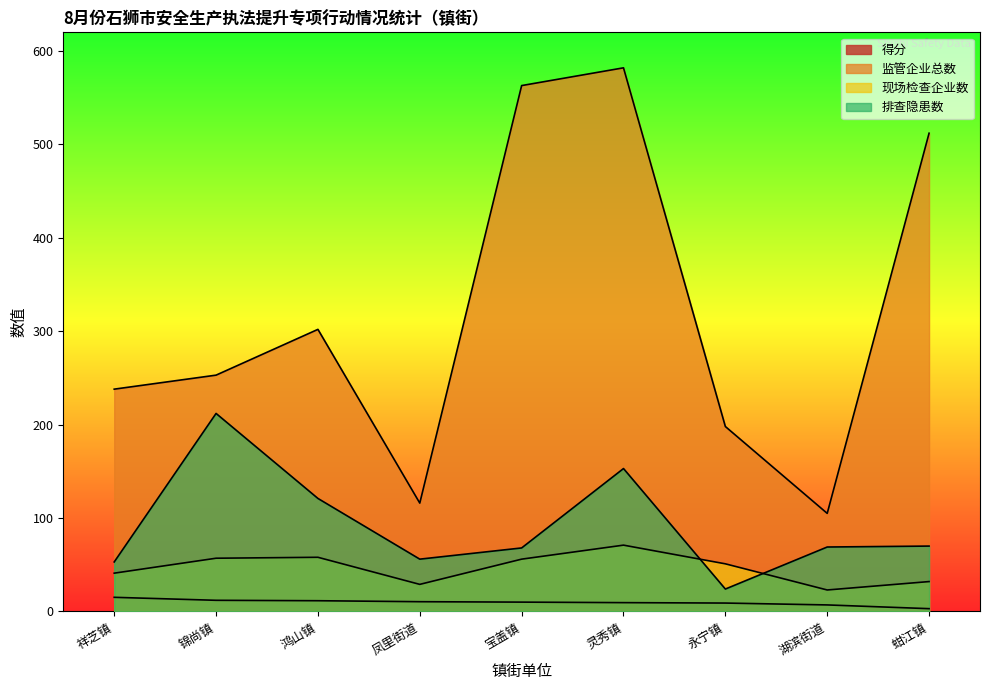

Which series has the largest total across all categories?

监管企业总数